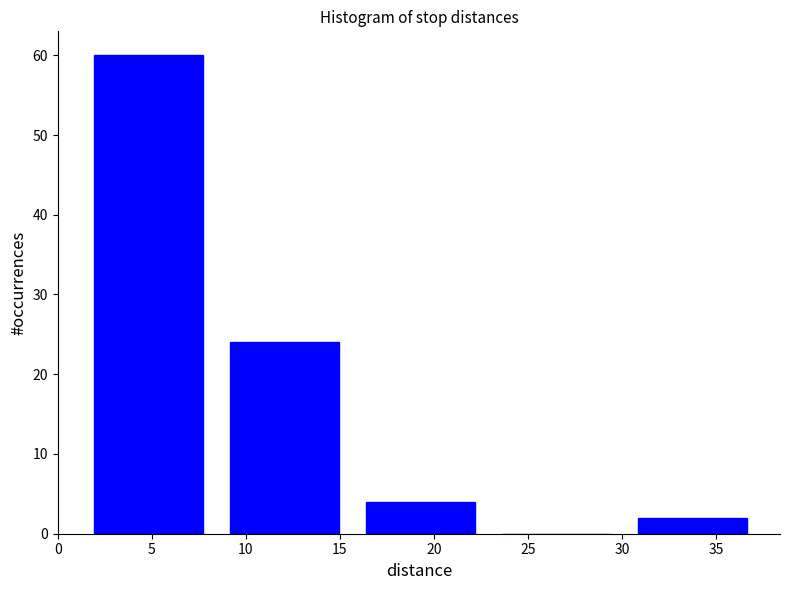

How tall is the bar that spans 1.0 to 8.5 on the x-axis? Neither the bar edges nor the heights are printed on the chart, so give them approximately, as read against the axes.

60